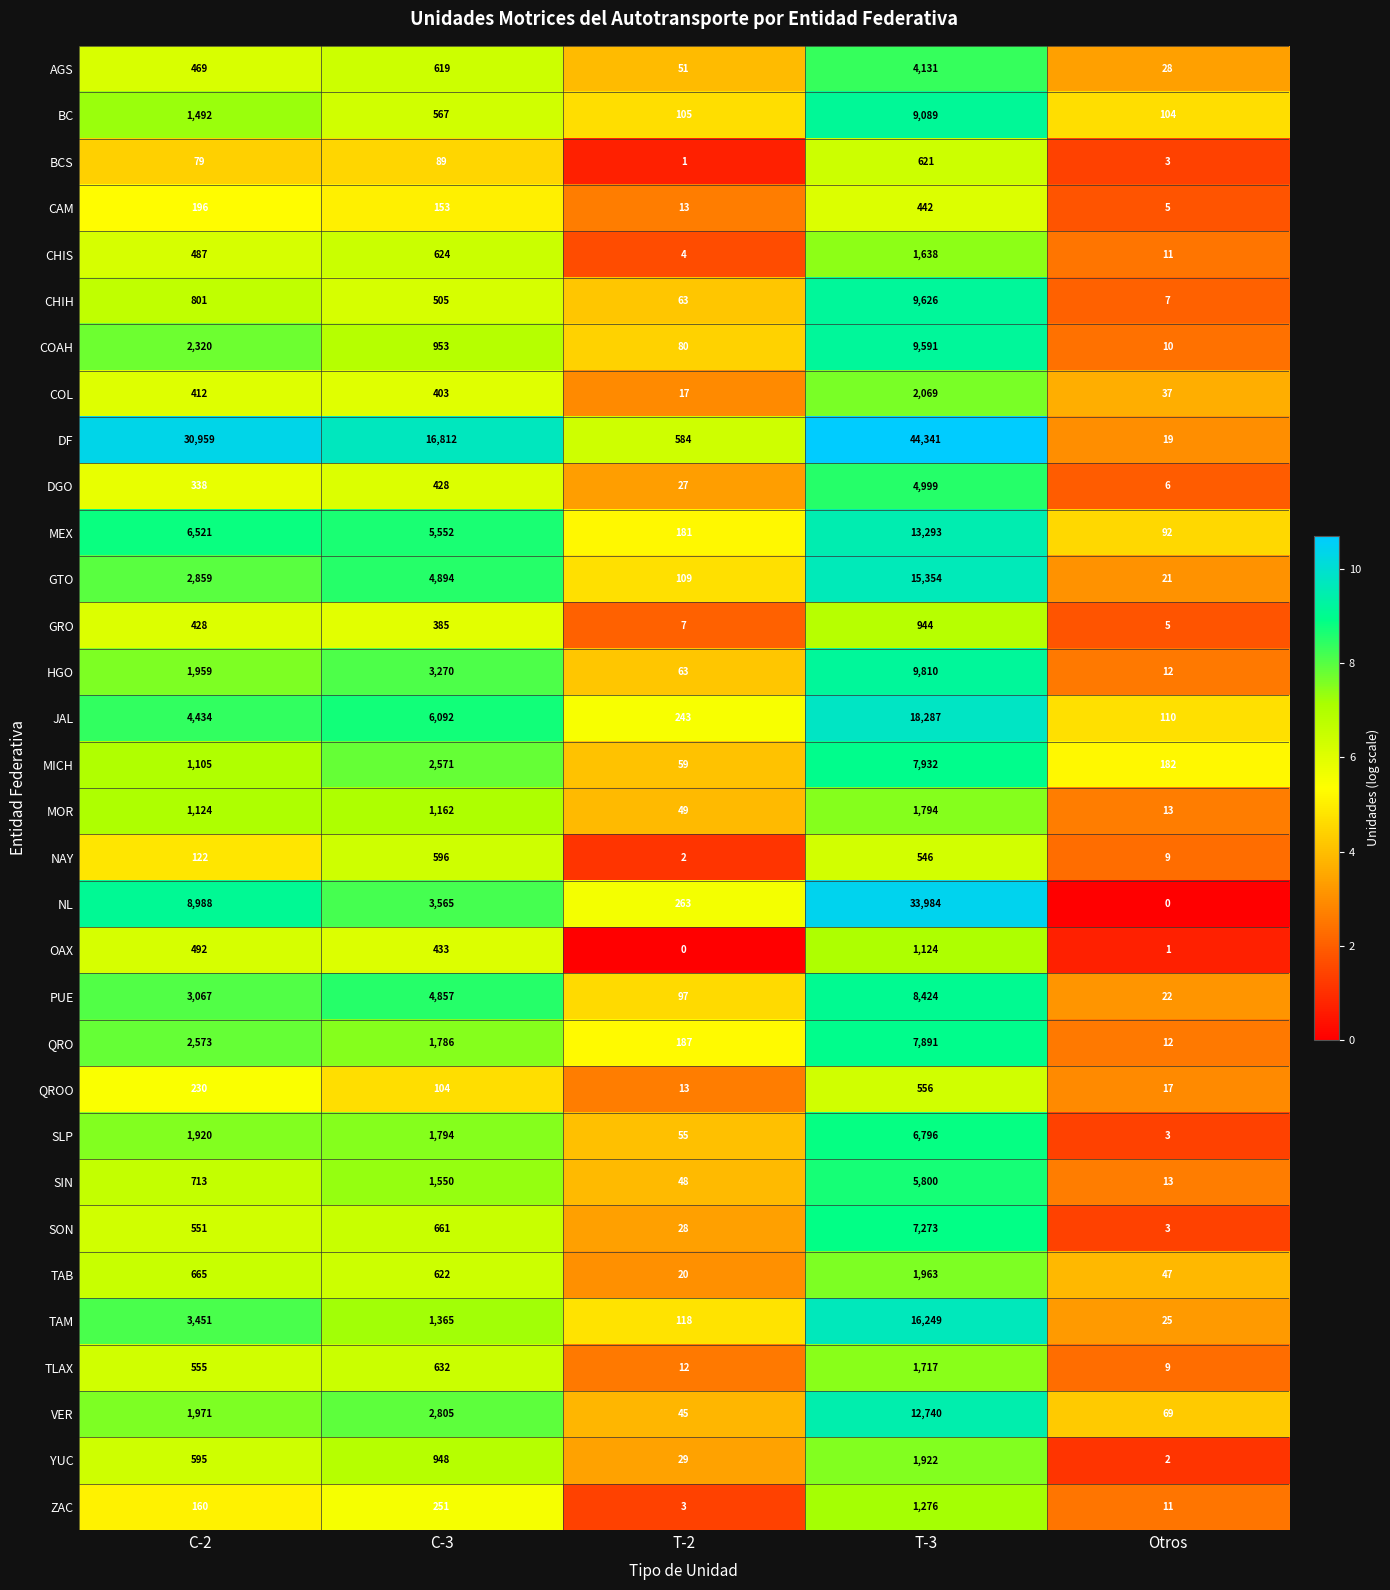

True or false: PUE has a value of 3067 at C-2.

True